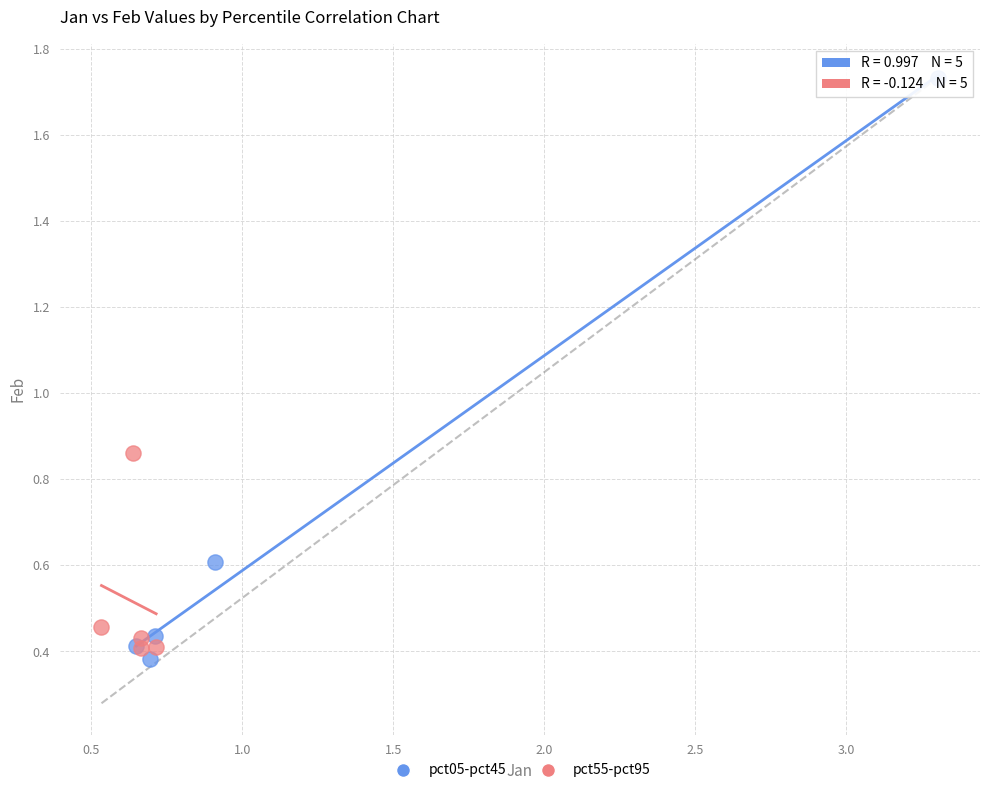

Which series has the widest spread of Y values?

pct05-pct45